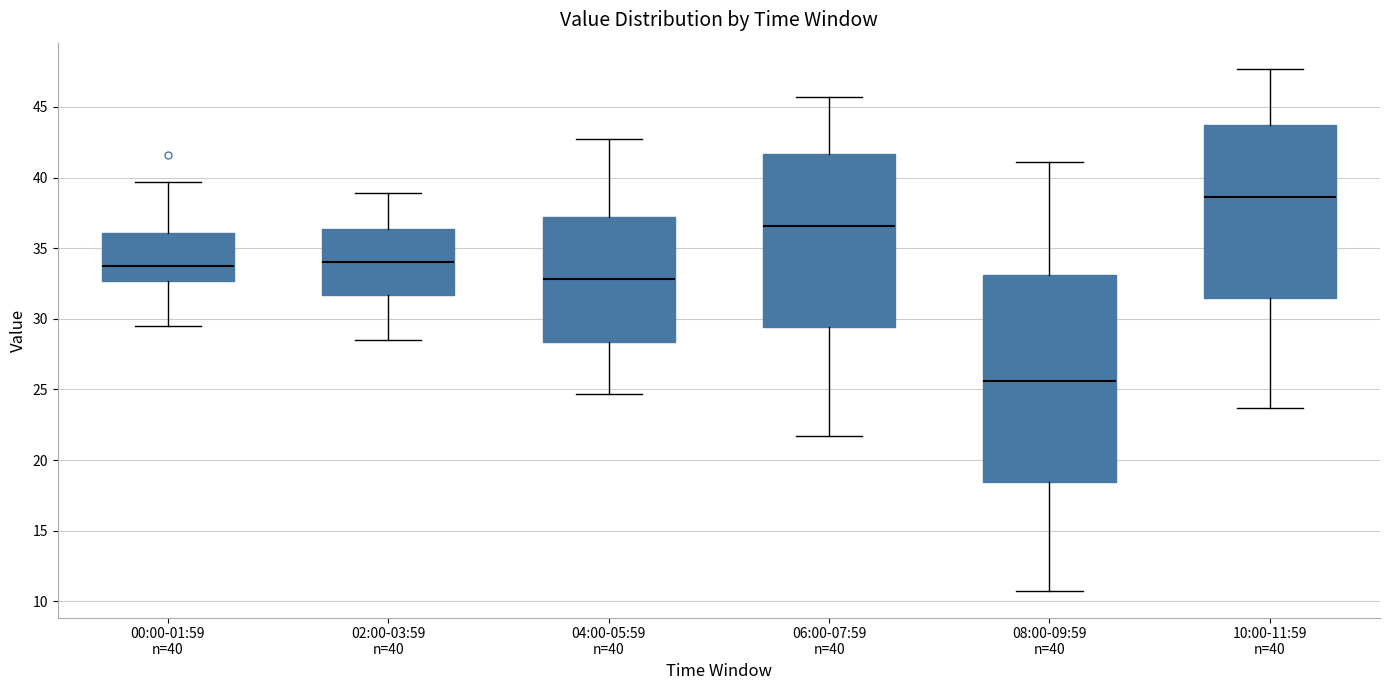

Which box is the tallest, from its lower edge to its upper edge?

08:00-09:59 n=40